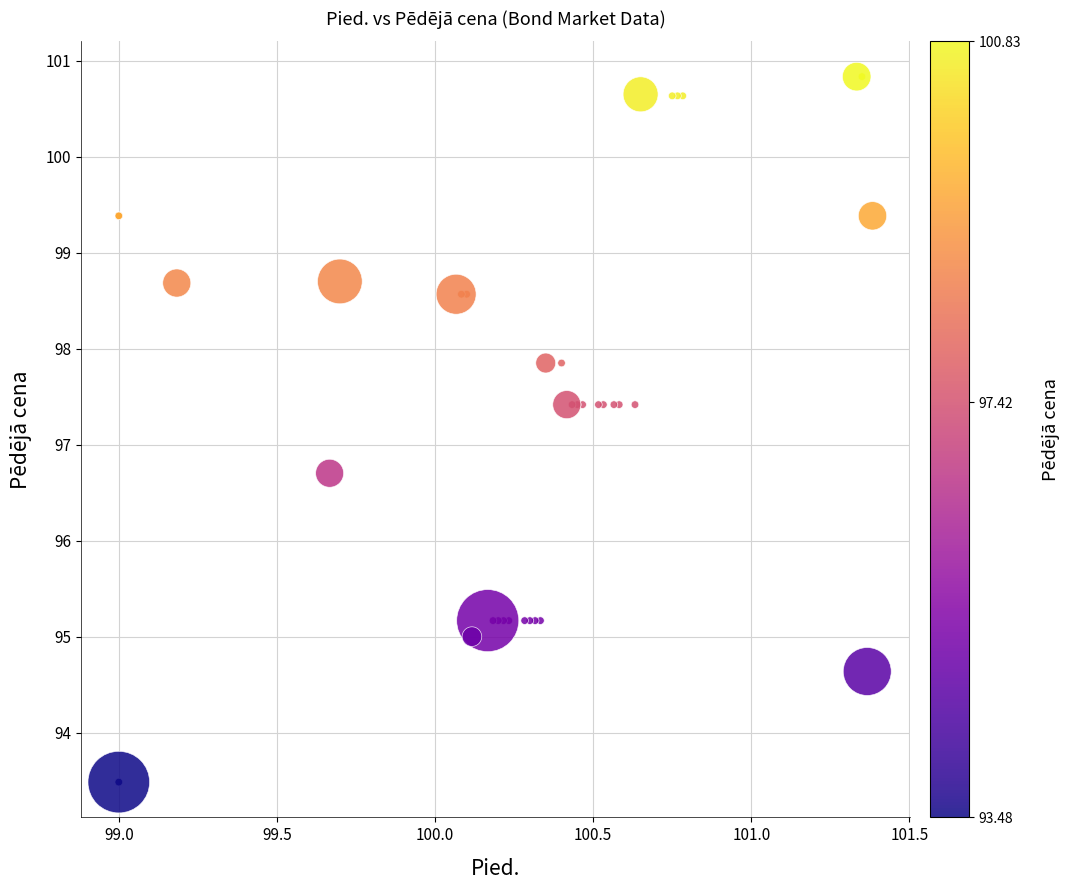

What Y value in the scatter plot is closest to 97?

96.7